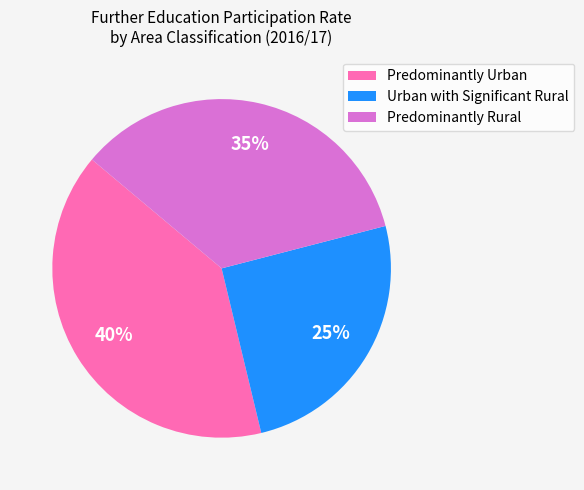

What is the smallest slice in the pie chart?

Urban with Significant Rural